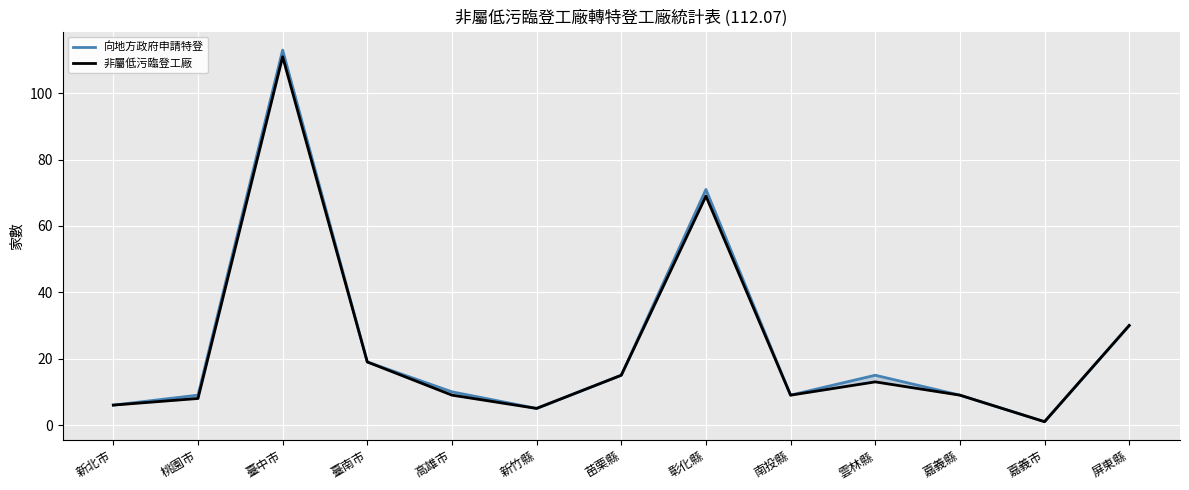

What is the difference between the second highest and second lowest values in the 向地方政府申請特登 series?

66